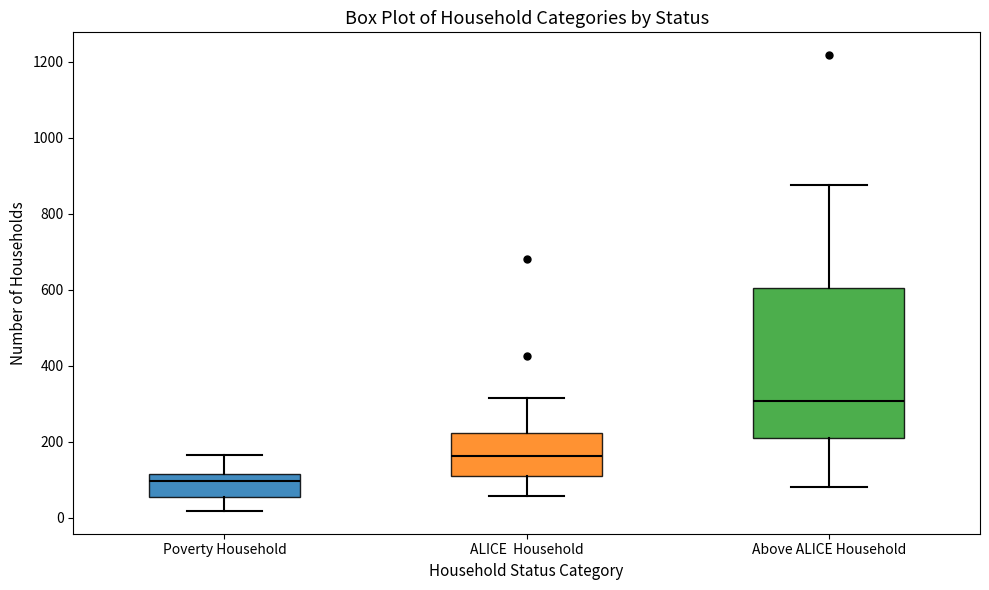

Reading left to right, read every box against the y-axis: the position of its median line, the range the box covers, and the ends of its whiskers. The values are not printed on the chart, so give them approximately, as read against the axis.

Poverty Household: median 100, box 60 to 120, whiskers 20 to 160
ALICE Household: median 160, box 100 to 220, whiskers 60 to 320
Above ALICE Household: median 300, box 200 to 600, whiskers 80 to 880